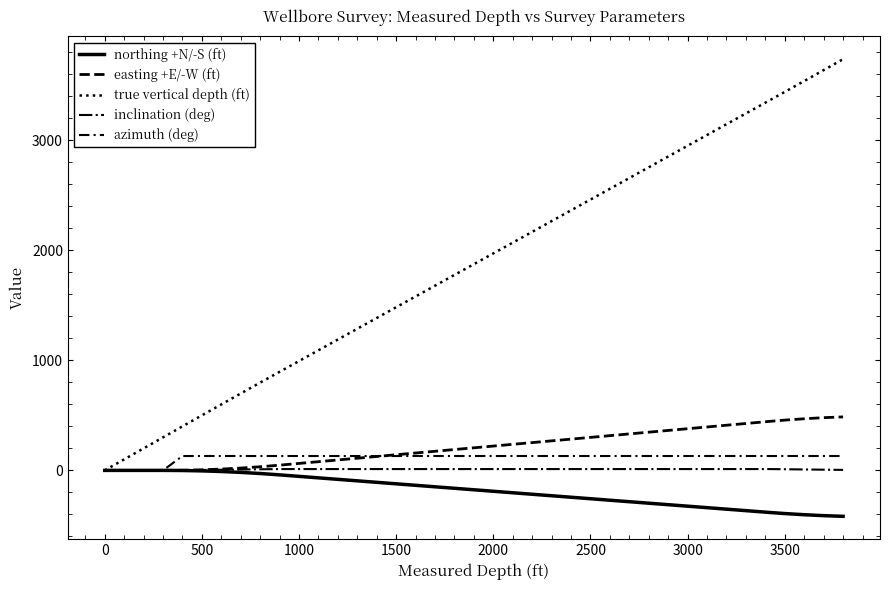

Does the chart have visible grid lines?

No